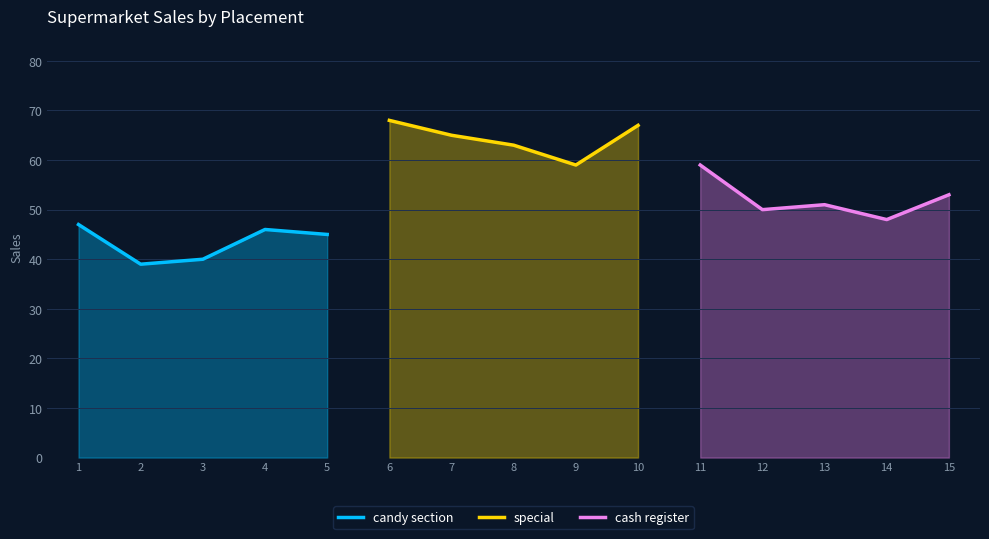

Which series has the largest total across all categories?

special